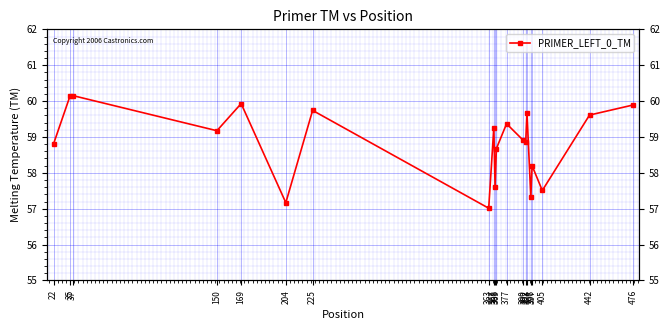

True or false: the data shows 57.2 at 204.

True